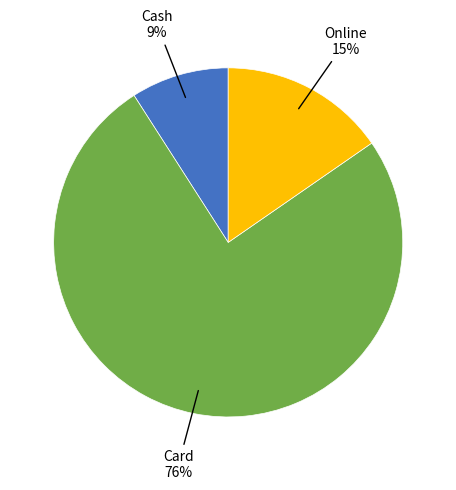

To the nearest percent, what is the average slice percentage?

33%